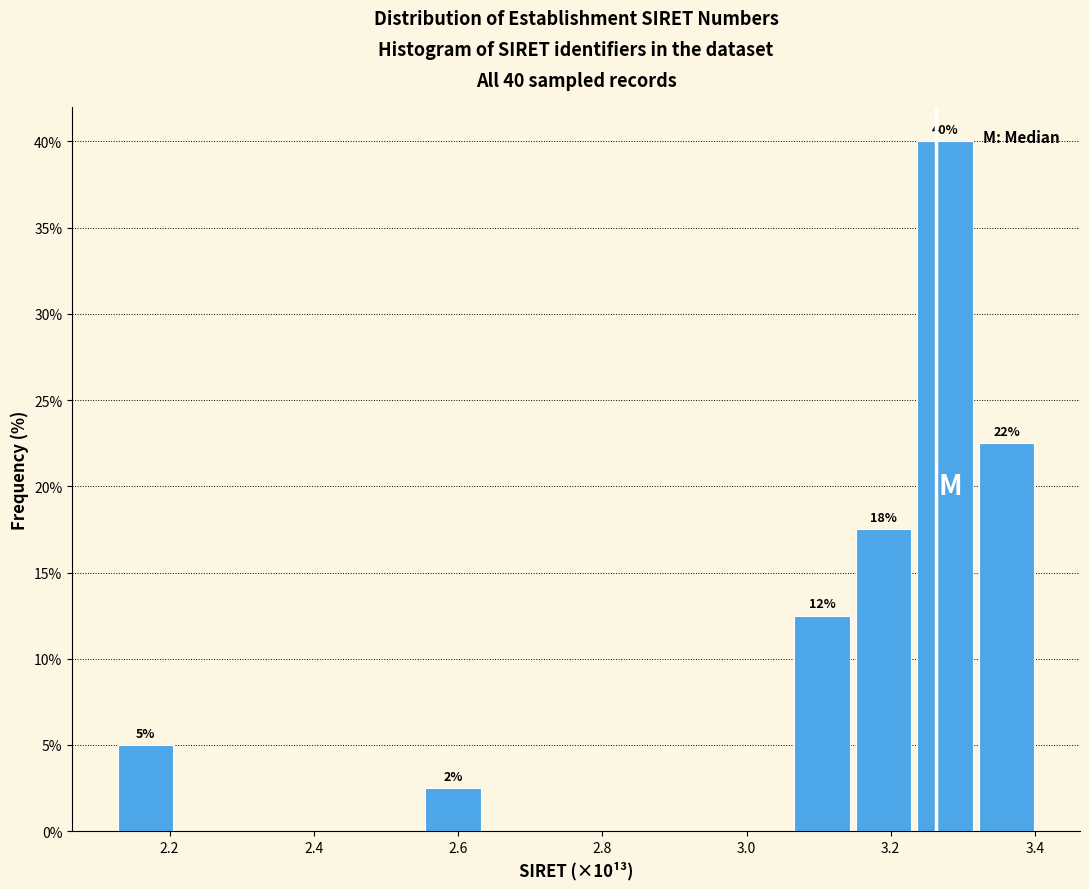

Which range on the x-axis has the tallest bar?

3.24 to 3.32